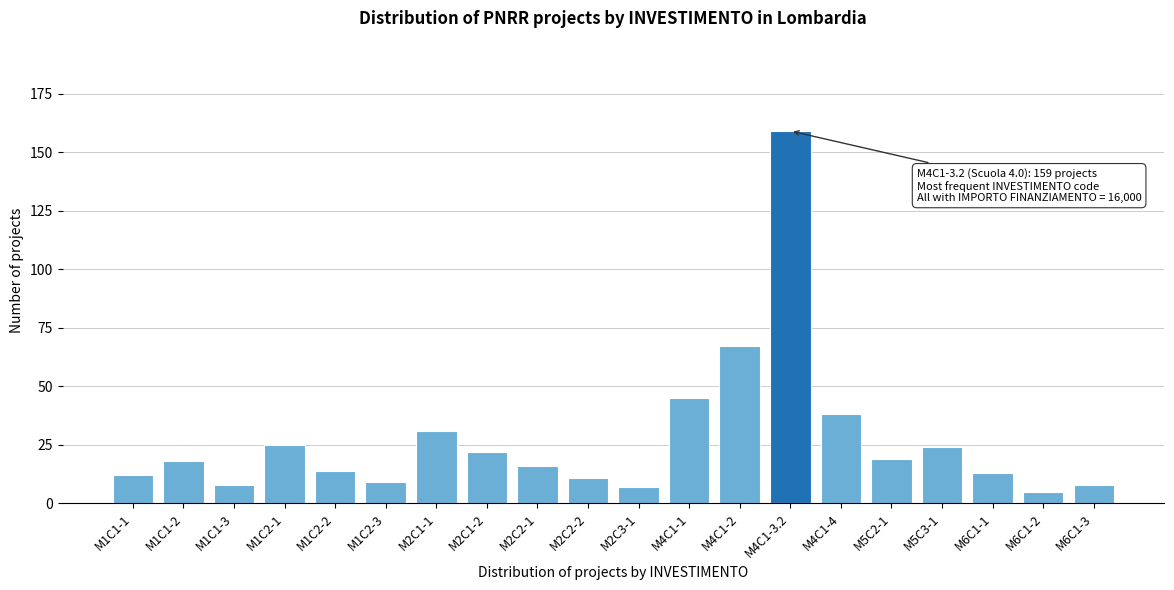

Reading right to left, what are all the values shown in this chart?

8	5	13	24	19	38	159	67	45	7	11	16	22	31	9	14	25	8	18	12